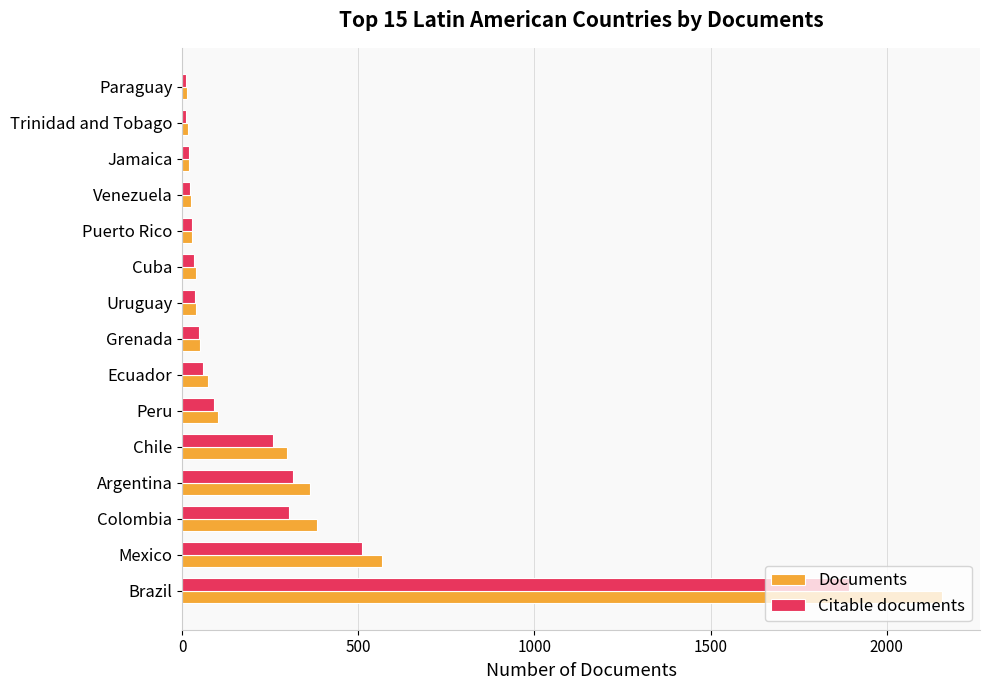

At which label is Citable documents closest to 953?

Mexico